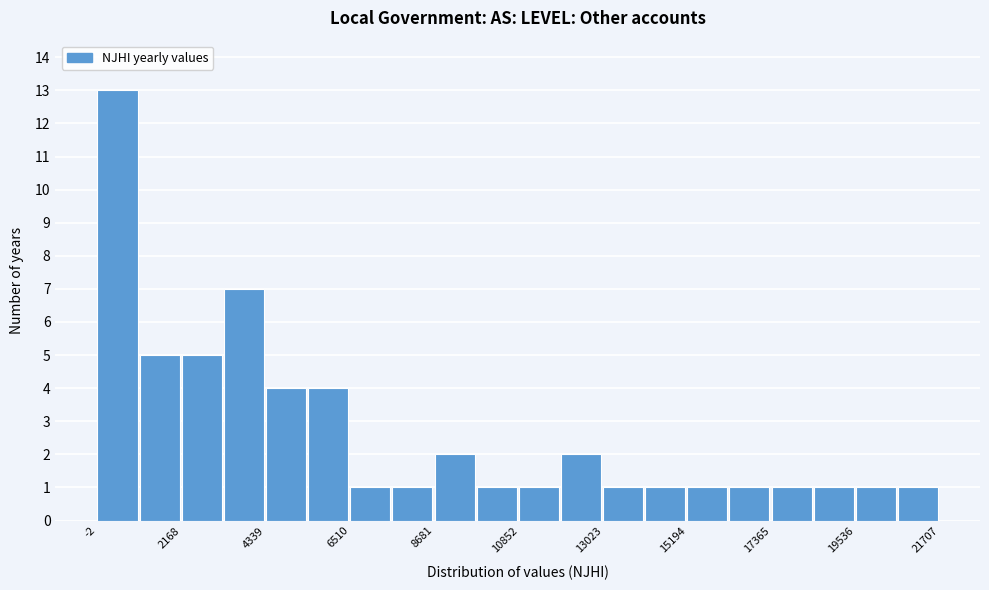

Around what value on the x-axis is the tallest bar? Give the approximate position of its centre, as read against the axis.

500